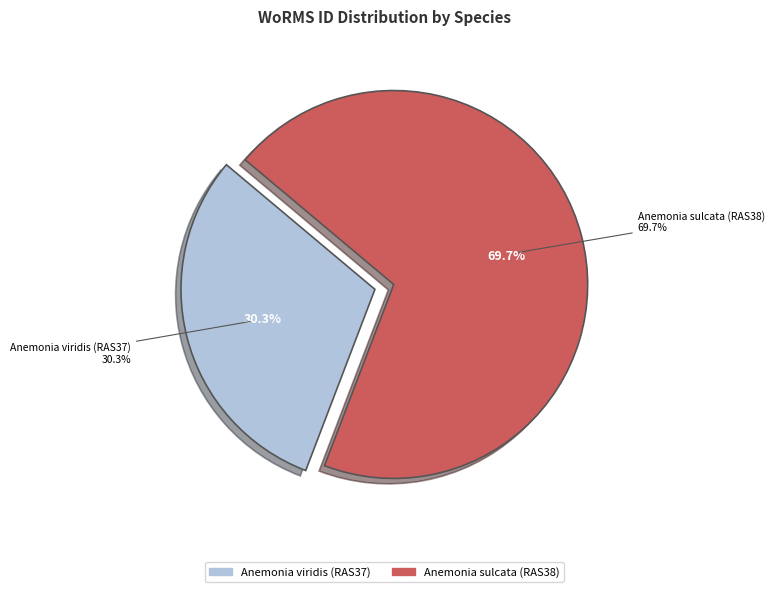

To the nearest percent, what portion does Anemonia sulcata (RAS38) represent?

70%